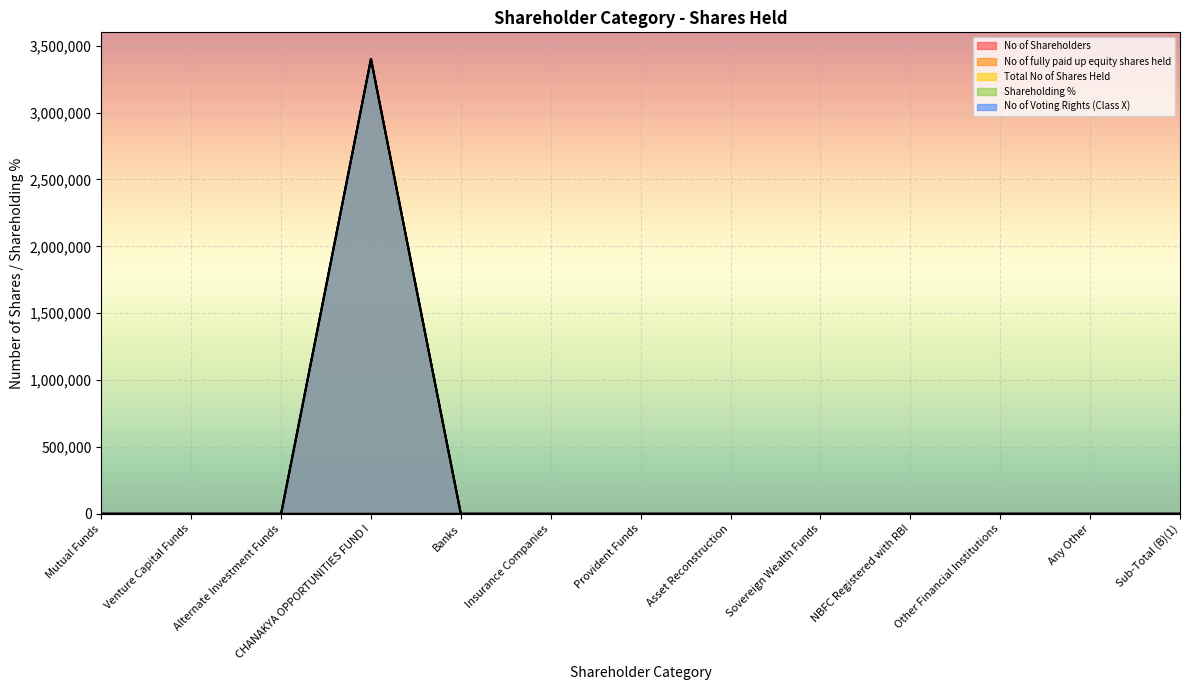

Between Venture Capital Funds and Alternate Investment Funds, which series saw the biggest shift?

No of Shareholders